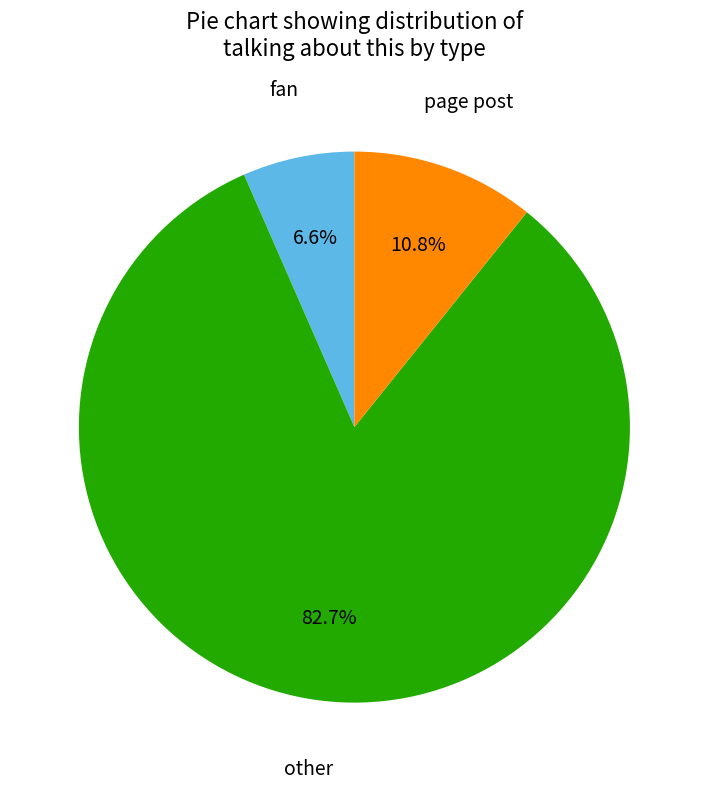

How many segments does this pie chart have?

3